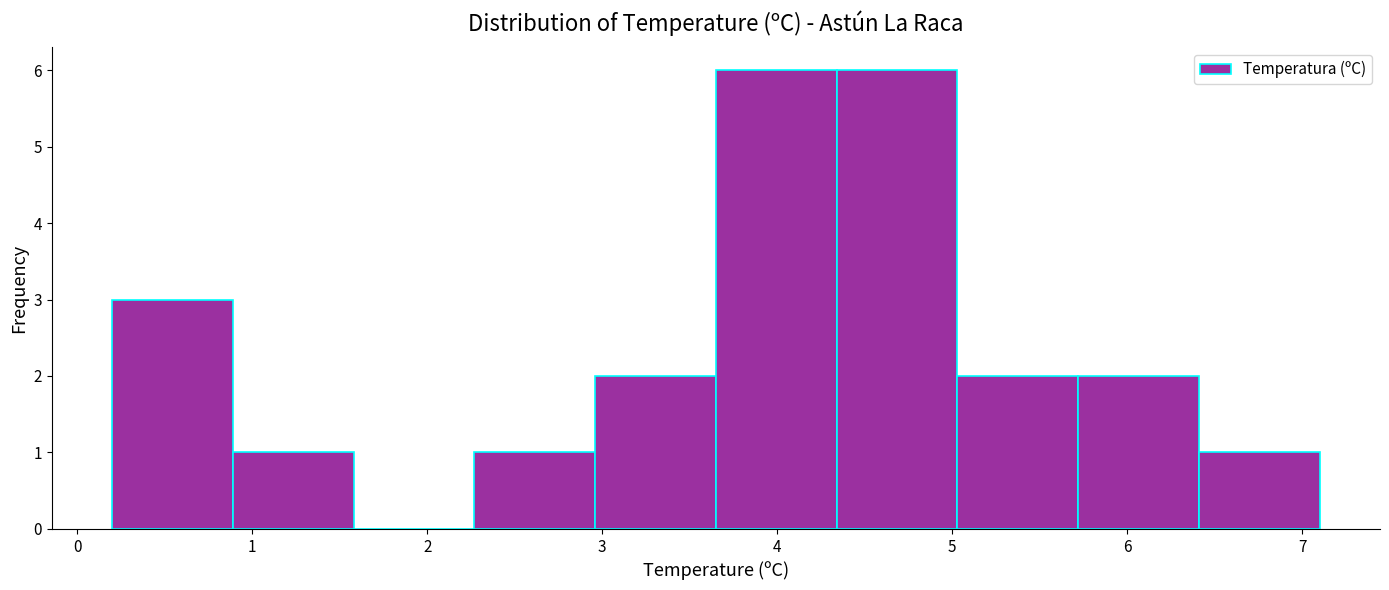

Reading left to right, transcribe this chart: for each bar, give the range it covers on the x-axis and its height. Neither the bar edges nor the heights are printed on the chart, so give them approximately, as read against the axes.

0.20 to 0.89: 3
0.89 to 1.58: 1
1.58 to 2.27: 0
2.27 to 2.96: 1
2.96 to 3.65: 2
3.65 to 4.34: 6
4.34 to 5.03: 6
5.03 to 5.72: 2
5.72 to 6.41: 2
6.41 to 7.10: 1